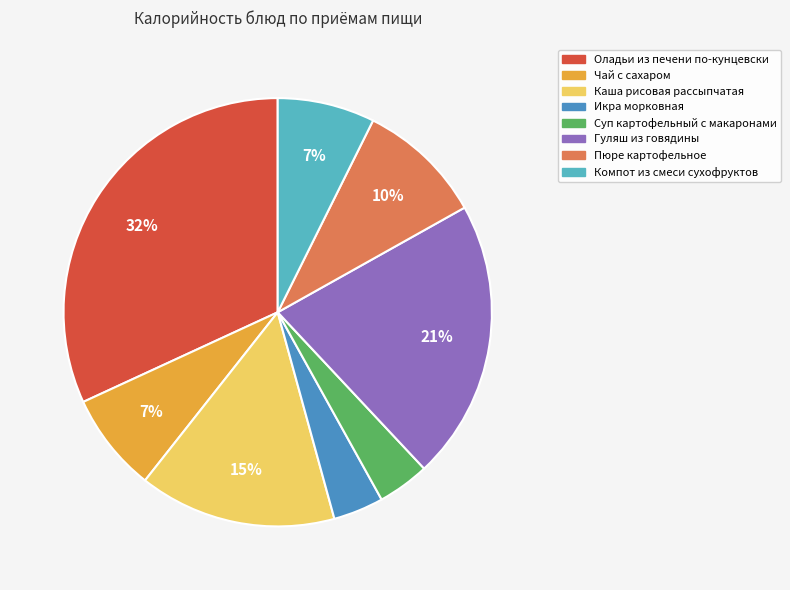

Does Суп картофельный с макаронами represent more than half of the total?

No